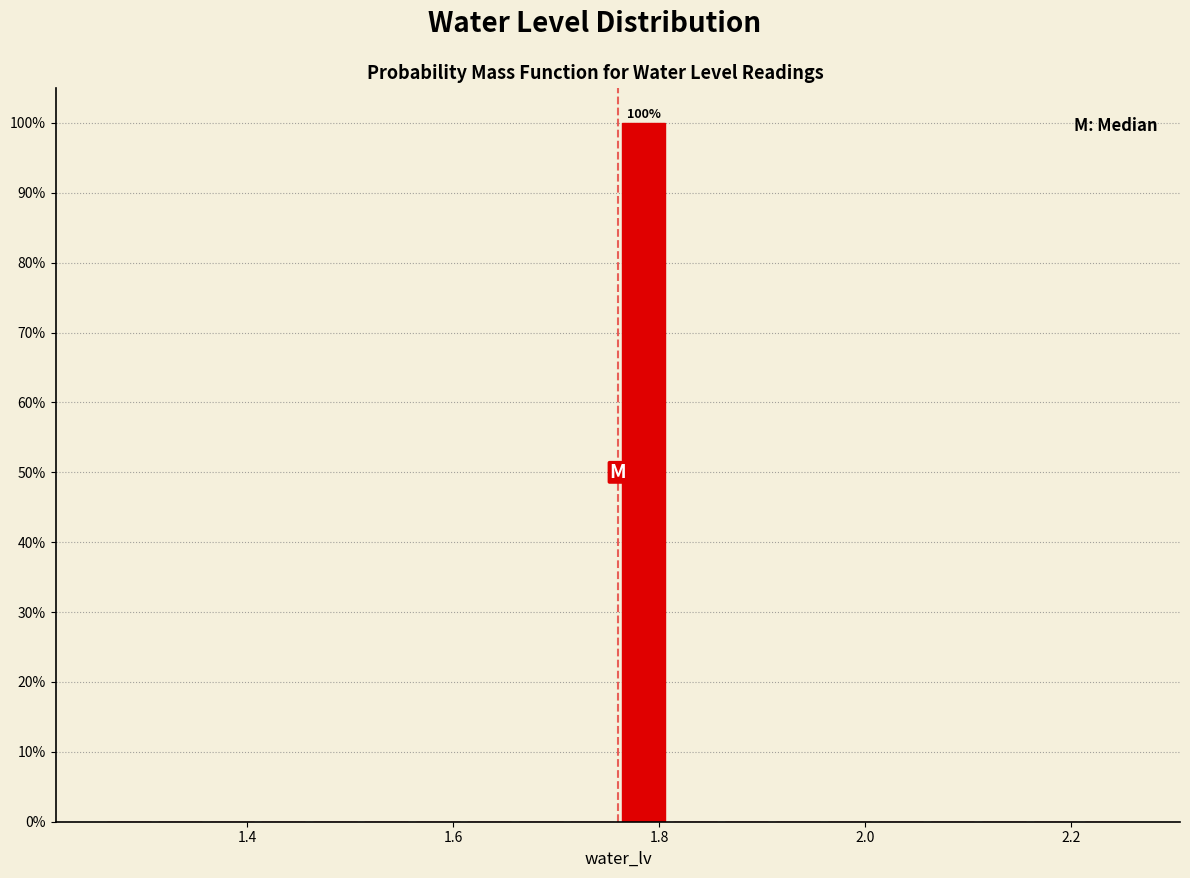

Read against the x-axis, roughly where is the centre of the tallest bar?

1.78